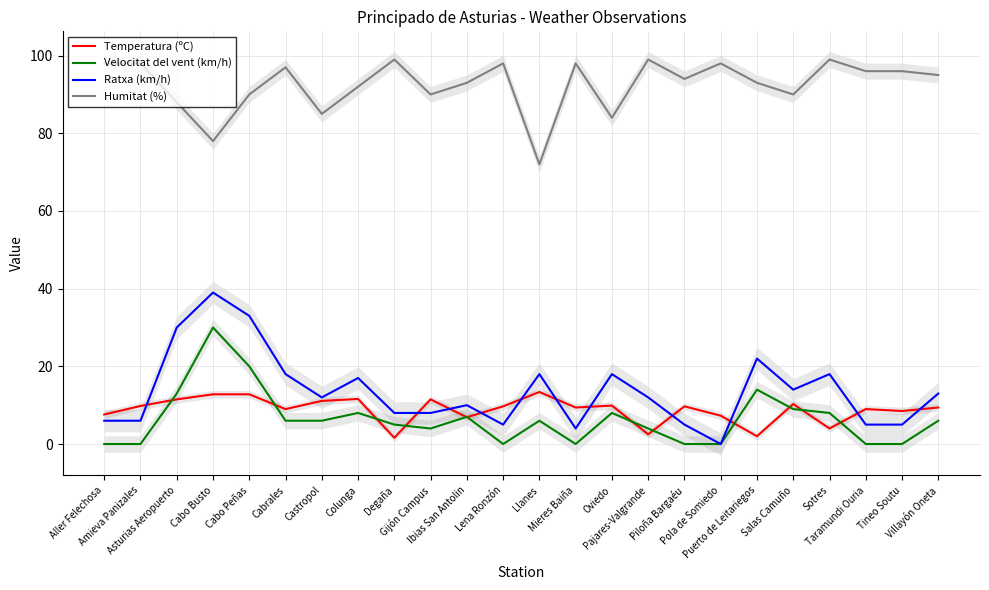

True or false: Humitat (%) and Ratxa (km/h) cross at least once.

False